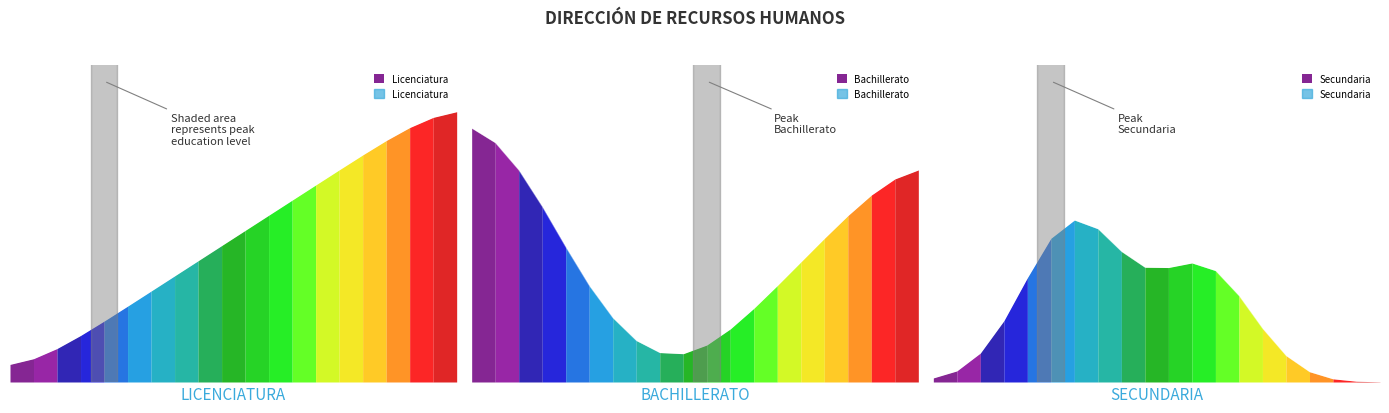

Between 8 and 9, which series saw the biggest shift?

Licenciatura